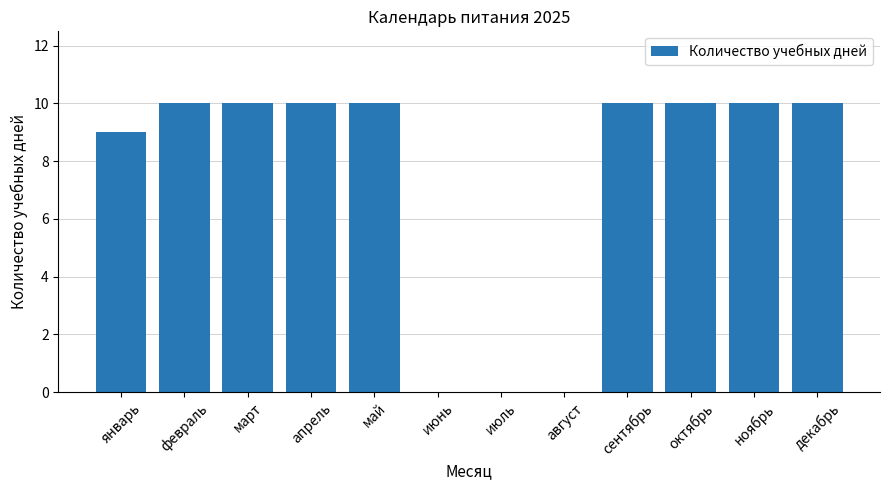

What is the ratio of the value at январь to the value at февраль?

0.9